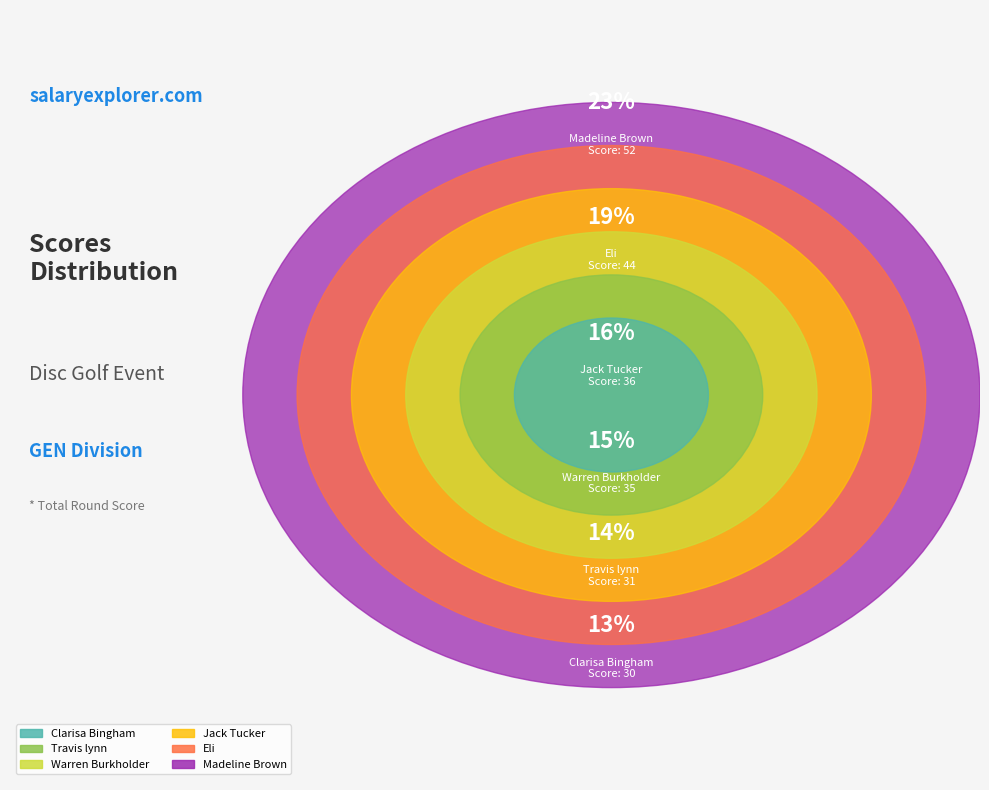

How many segments does this pie chart have?

6